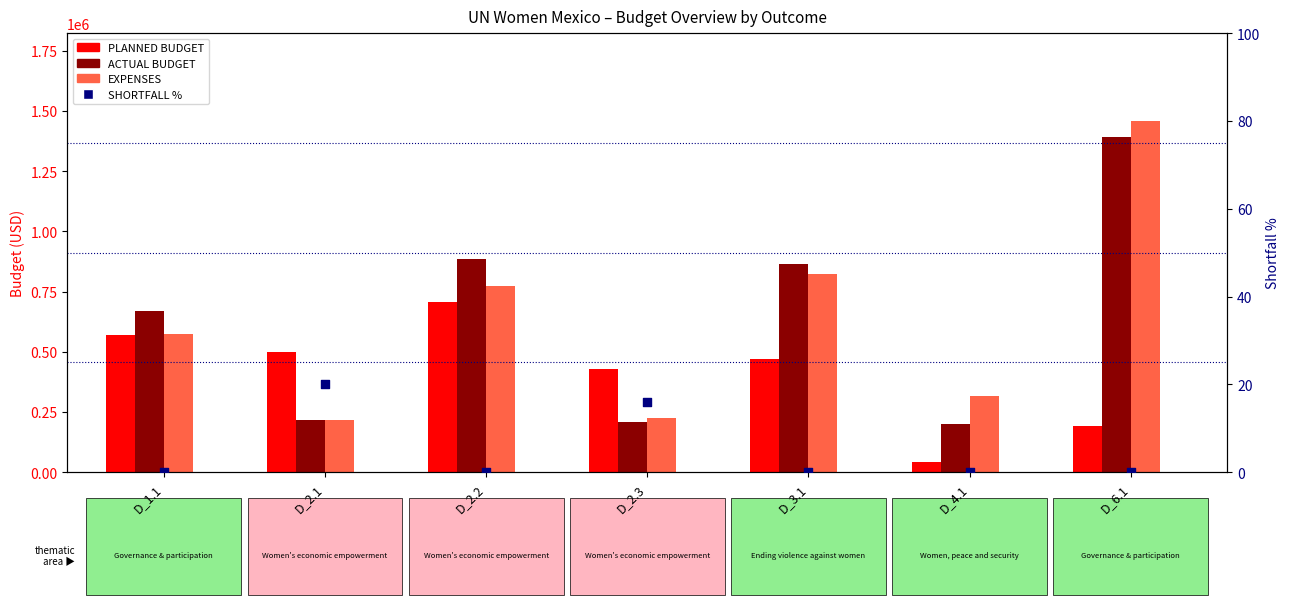

What are all the series names shown in the legend?

PLANNED BUDGET, ACTUAL BUDGET, EXPENSES, SHORTFALL %